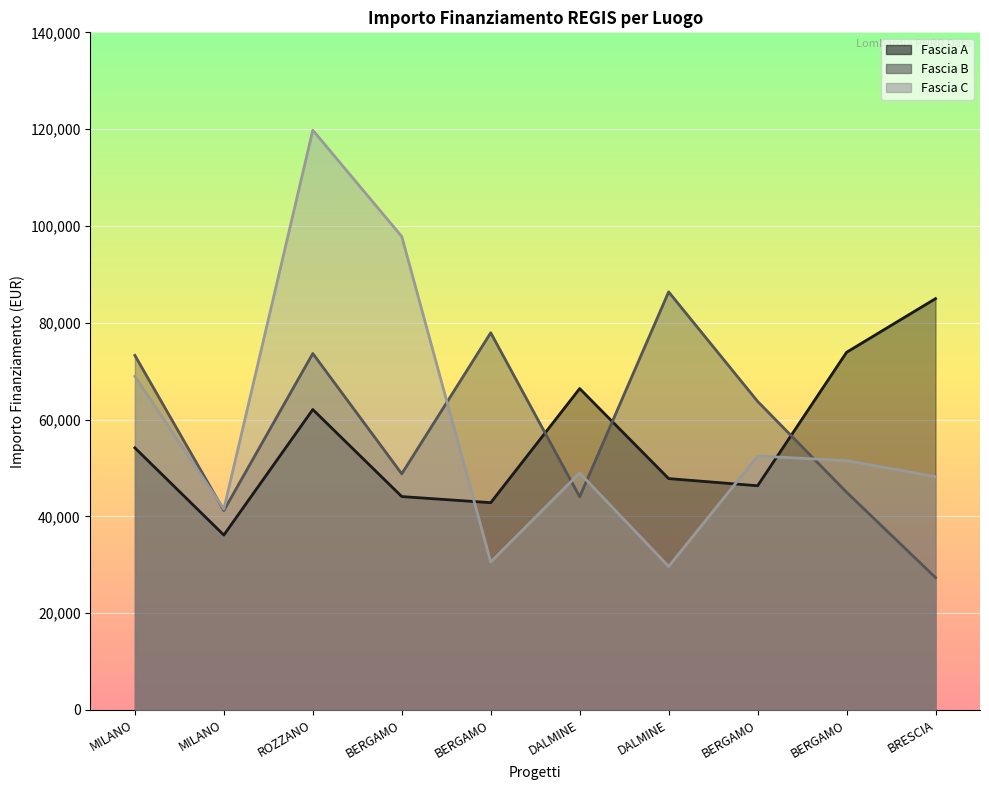

At how many categories does at least one series exceed 54526?

9